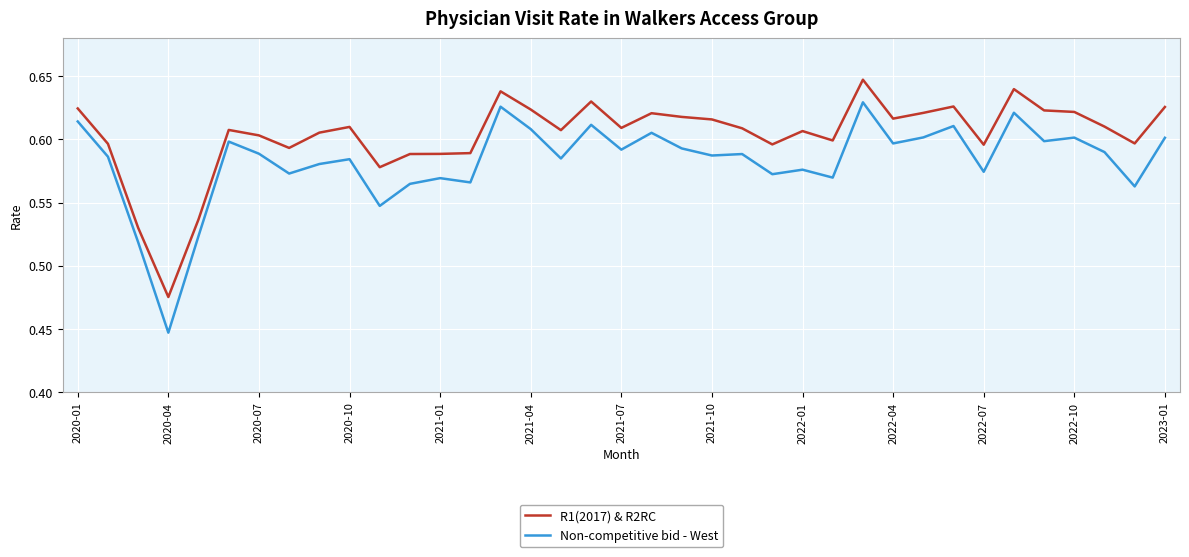

True or false: R1(2017) & R2RC and Non-competitive bid - West cross at least once.

False